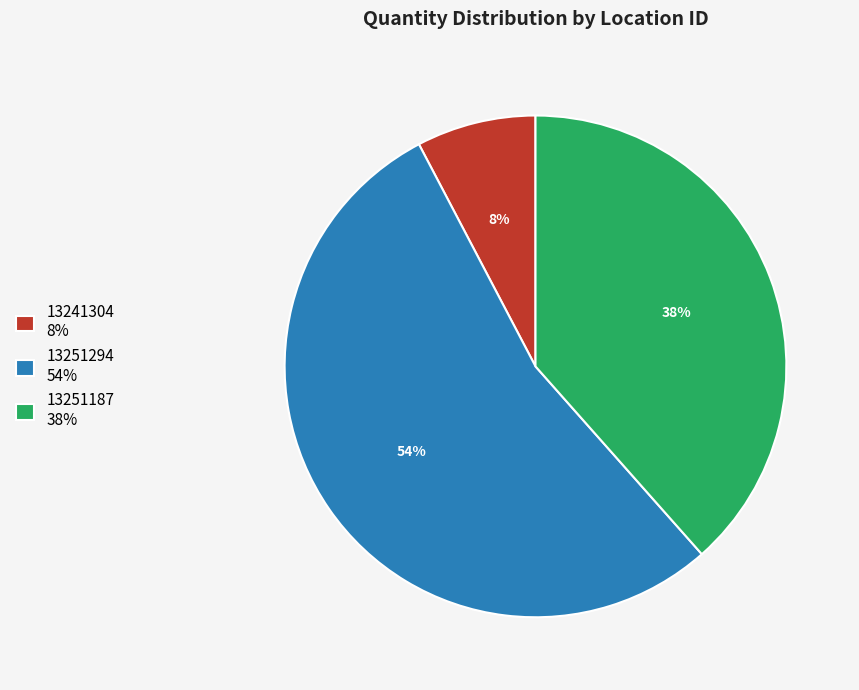

True or false: 13251294 accounts for 54% of the total.

True